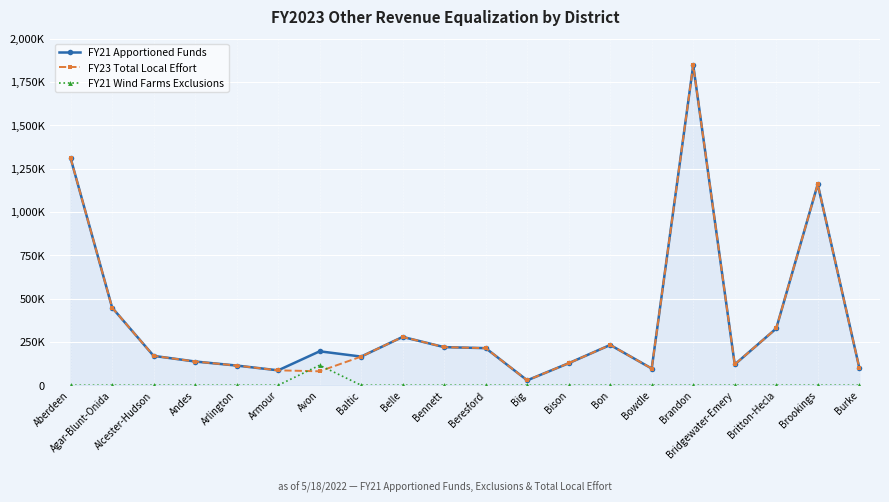

After their last crossing, which series has the higher values: FY23 Total Local Effort or FY21 Wind Farms Exclusions?

FY23 Total Local Effort